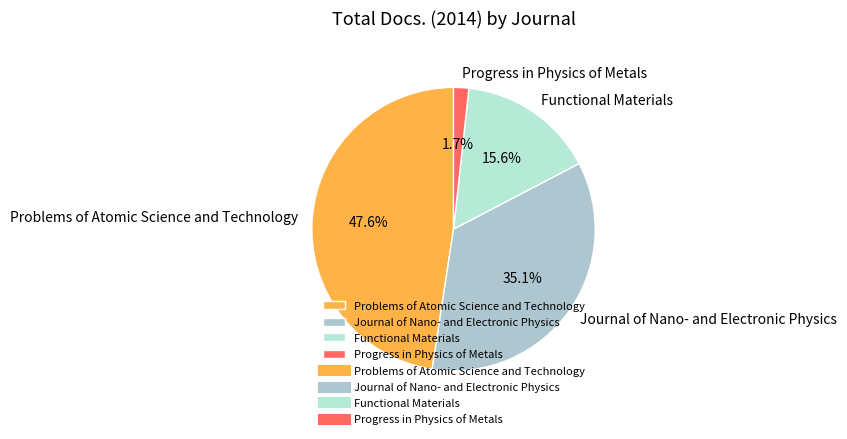

Does Problems of Atomic Science and Technology represent more than half of the total?

No